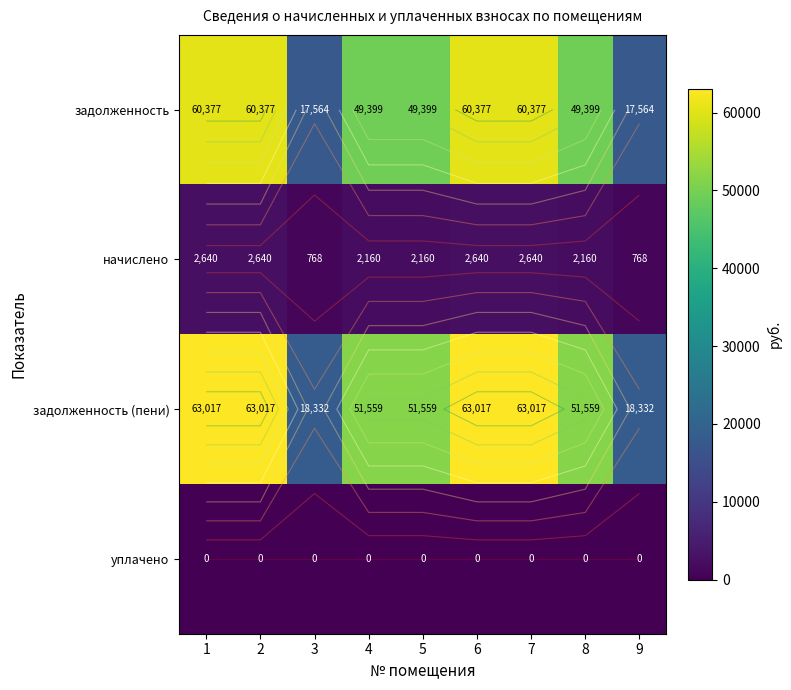

At which label does задолженность first exceed 49399?

1